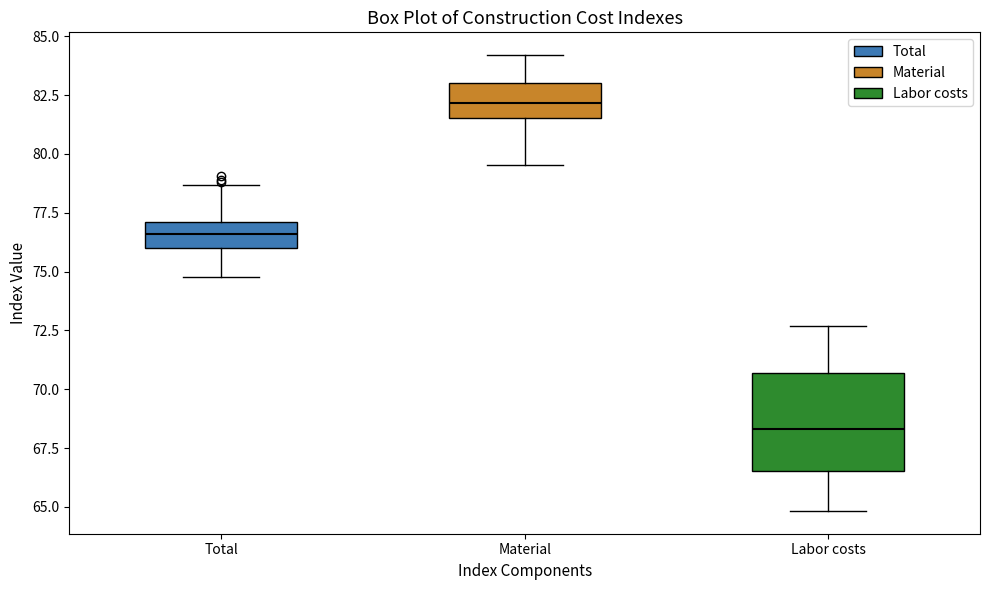

Reading left to right, read every box against the y-axis: the position of its median line, the range the box covers, and the ends of its whiskers. The values are not printed on the chart, so give them approximately, as read against the axis.

Total: median 76.5, box 76.0 to 77.0, whiskers 75.0 to 78.5
Material: median 82.0, box 81.5 to 83.0, whiskers 79.5 to 84.0
Labor costs: median 68.5, box 66.5 to 70.5, whiskers 65.0 to 72.5